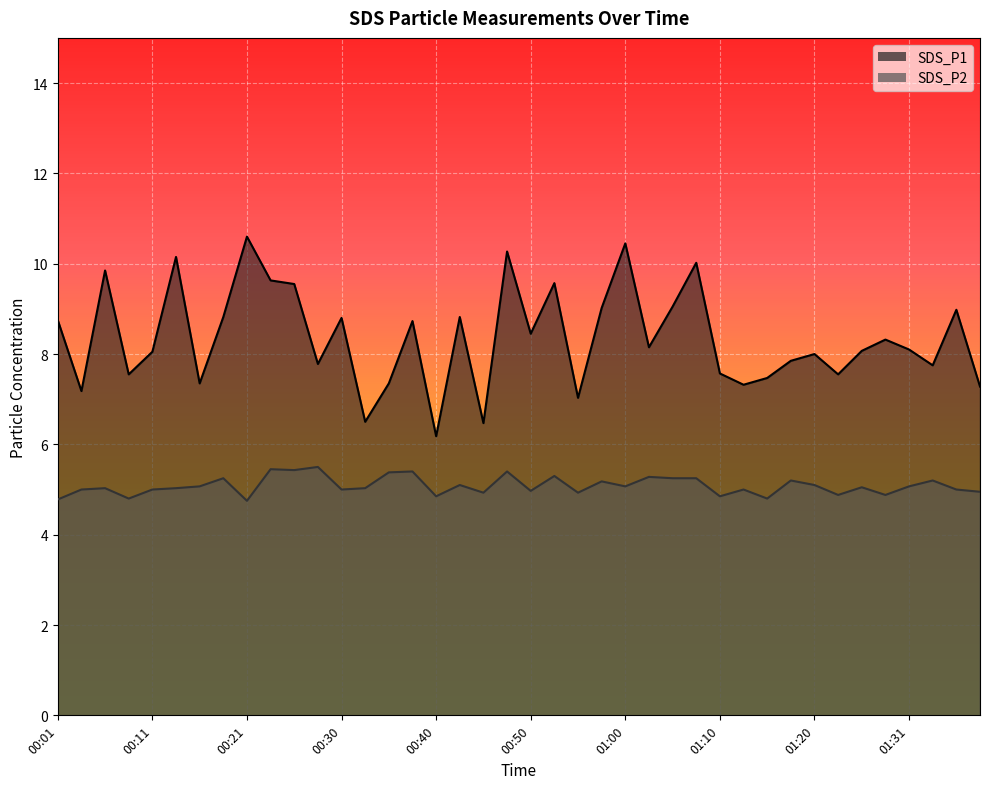

What is the spread (max minus min) of values at 01:31?

3.0